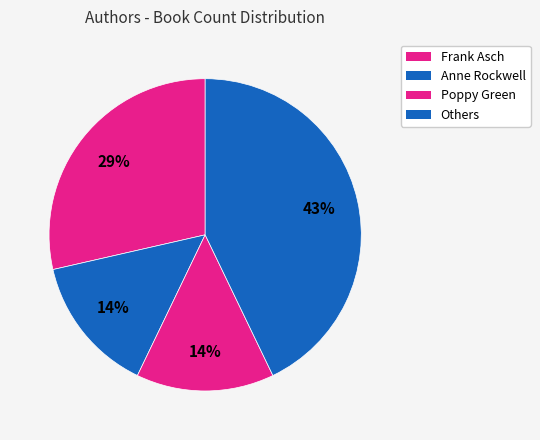

How many segments does this pie chart have?

4